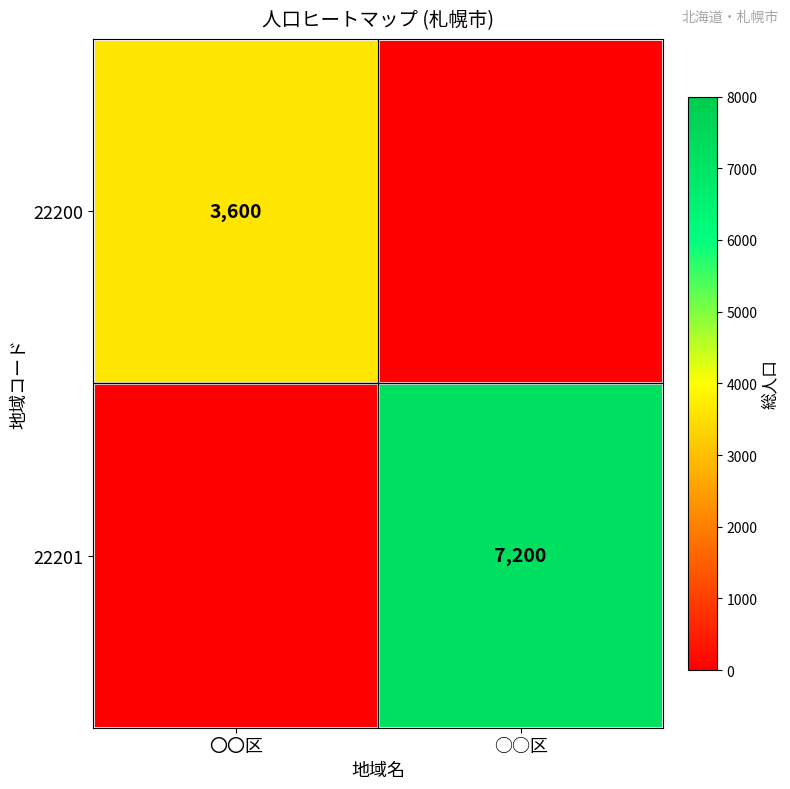

Is the value of 22200 at 〇〇区 greater than the value of 22201 at ○○区?

No